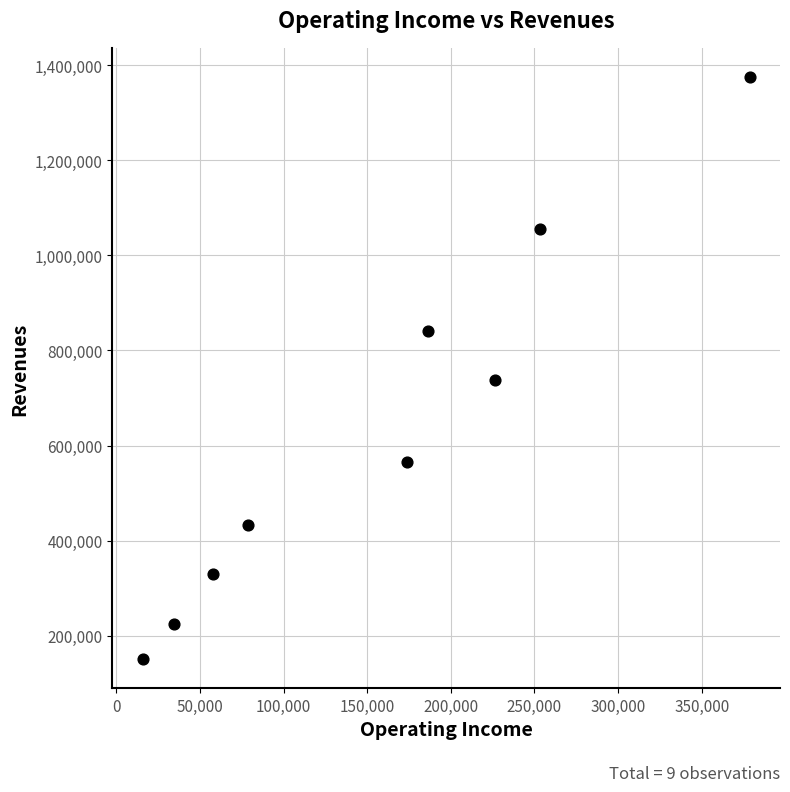

What Y value in the scatter plot is closest to 763073?

737671